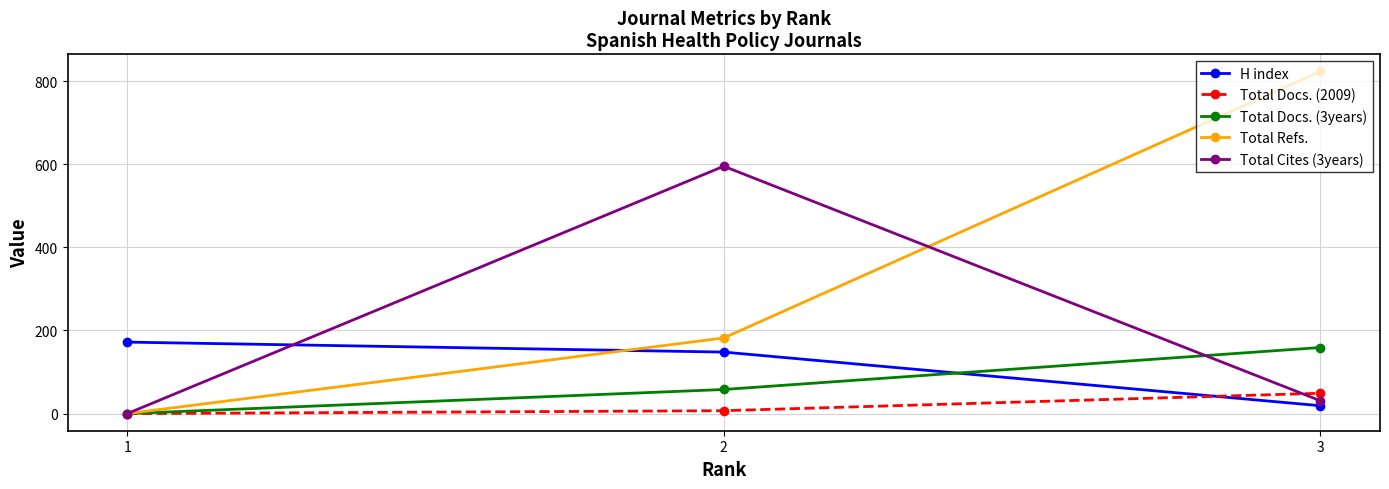

What is the difference between the second highest and minimum values in the Total Refs. series?

182